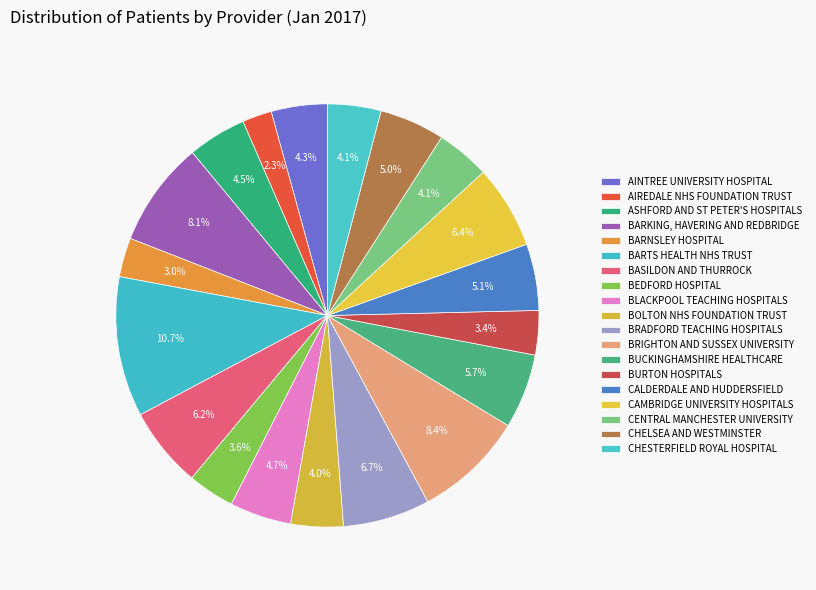

Count the number of slices in the pie.

19